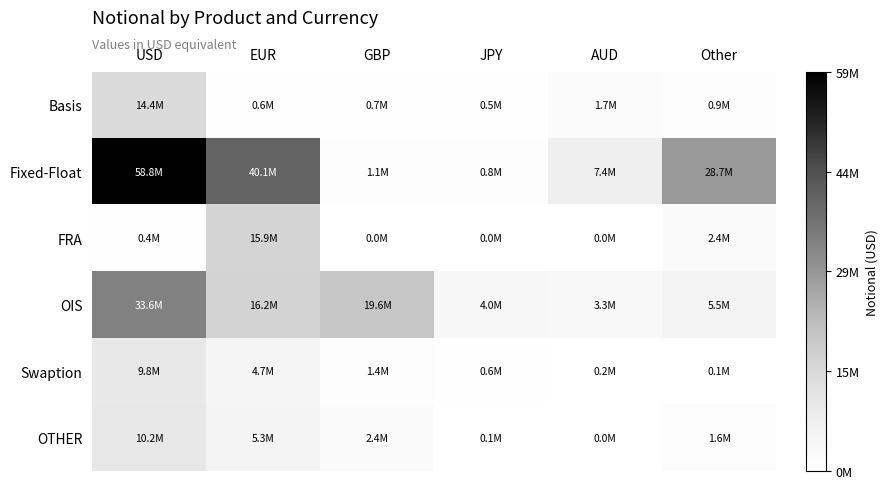

Reading right to left, list all the values displayed in this chart.

Basis: Other=880302	AUD=1742531	JPY=518397	GBP=672752	EUR=568708	USD=14397143
Fixed-Float: Other=28693746	AUD=7360410	JPY=815935	GBP=1051956	EUR=40107806	USD=58758972
FRA: Other=2383519	AUD=0	JPY=754	GBP=0	EUR=15856092	USD=447332
OIS: Other=5484058	AUD=3305289	JPY=4006059	GBP=19566275	EUR=16167522	USD=33604485
Swaption: Other=118957	AUD=151083	JPY=575470	GBP=1413035	EUR=4658115	USD=9784184
OTHER: Other=1569273	AUD=48336	JPY=75922	GBP=2385704	EUR=5305253	USD=10166167